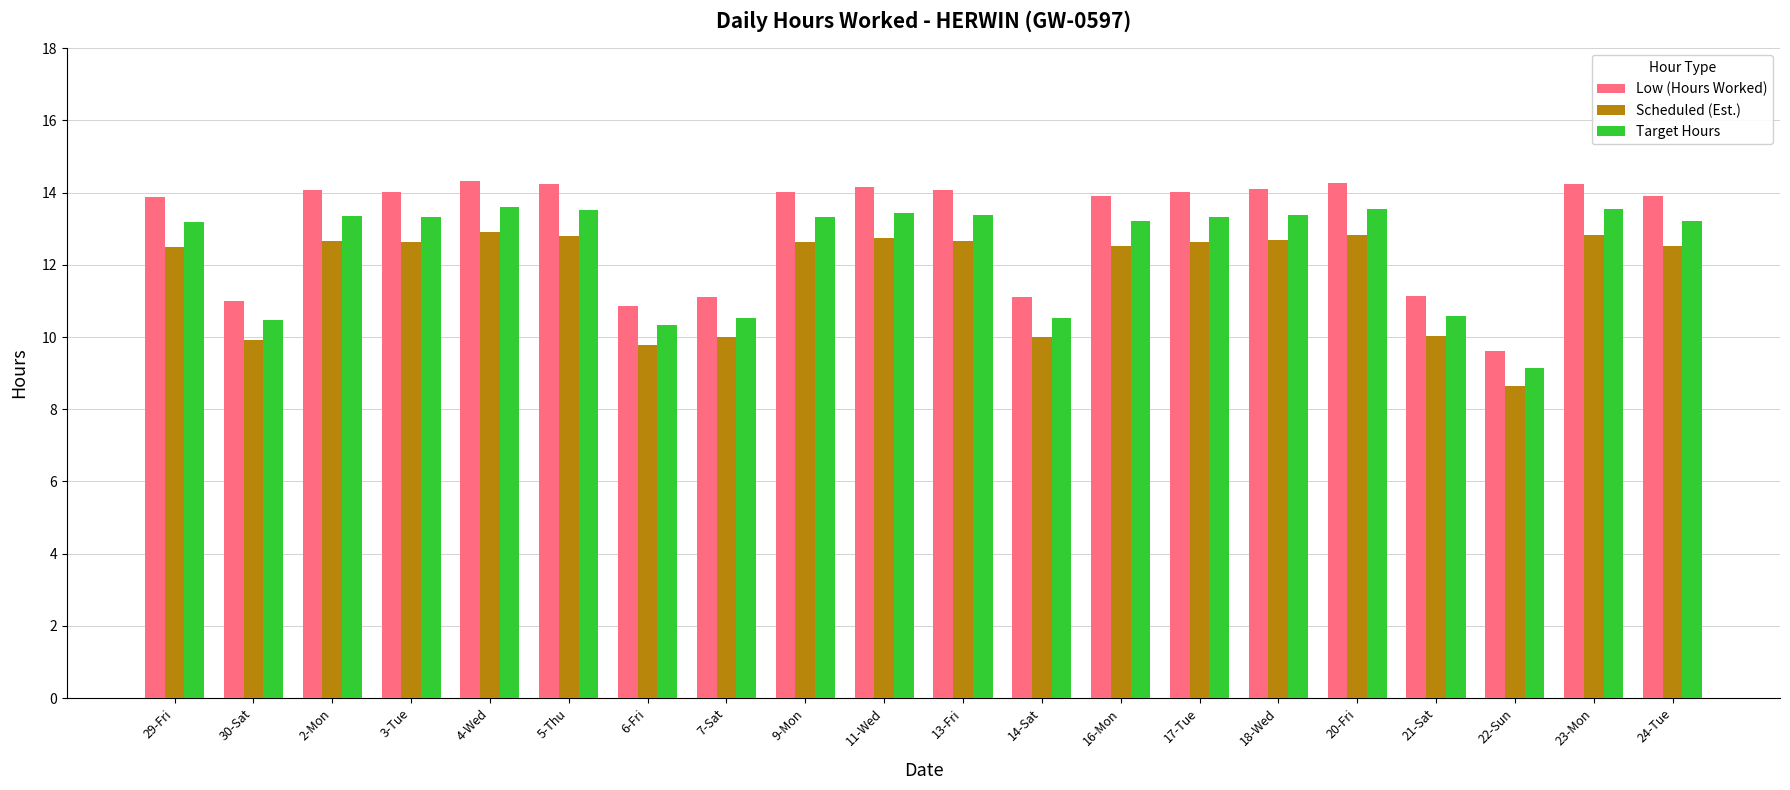

Which category has the lowest value in the Scheduled (Est.) series?

22-Sun